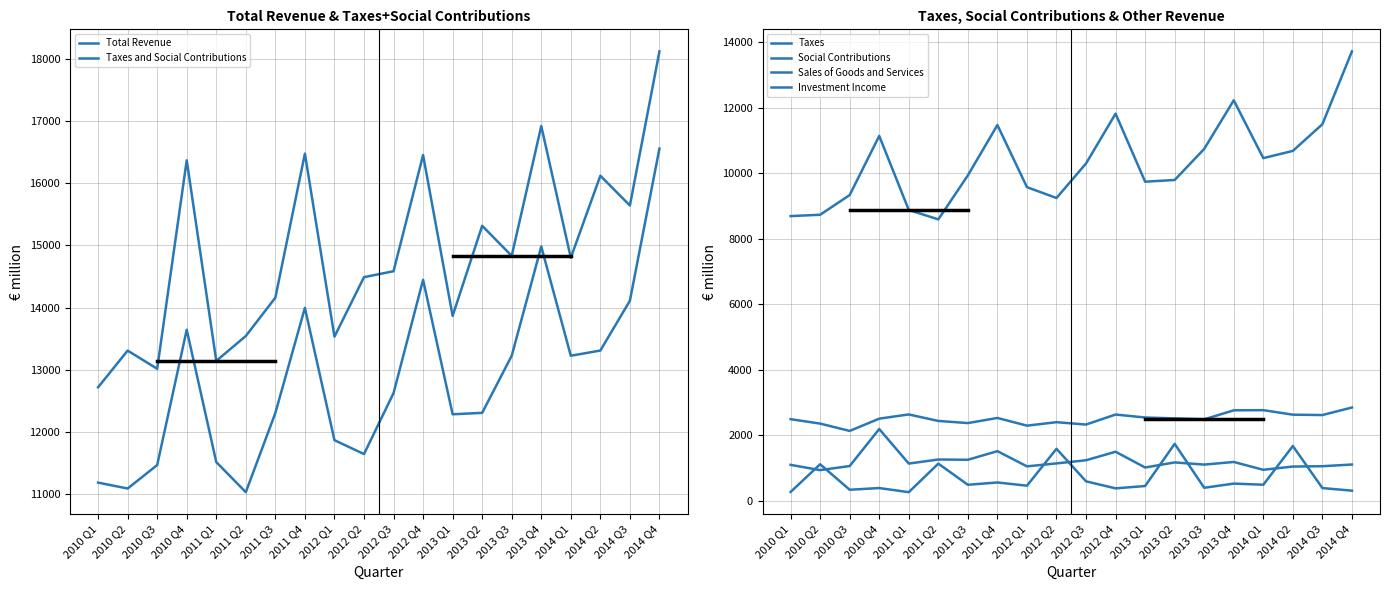

Which series has the largest range (max minus min)?

Taxes and Social Contributions